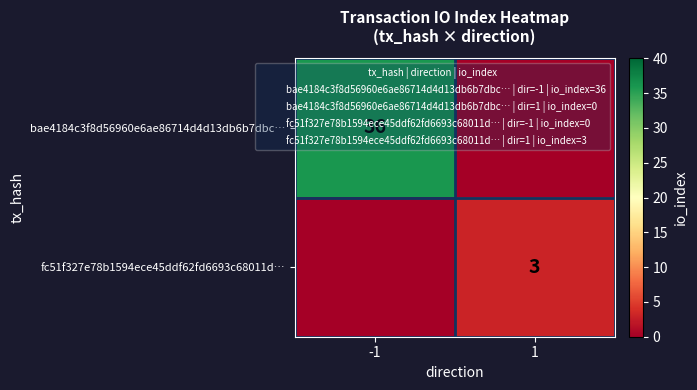

The bae4184c3f8d56960e6ae86714d4d13db6b7dbc… series shows 11 at -1. True or false?

False